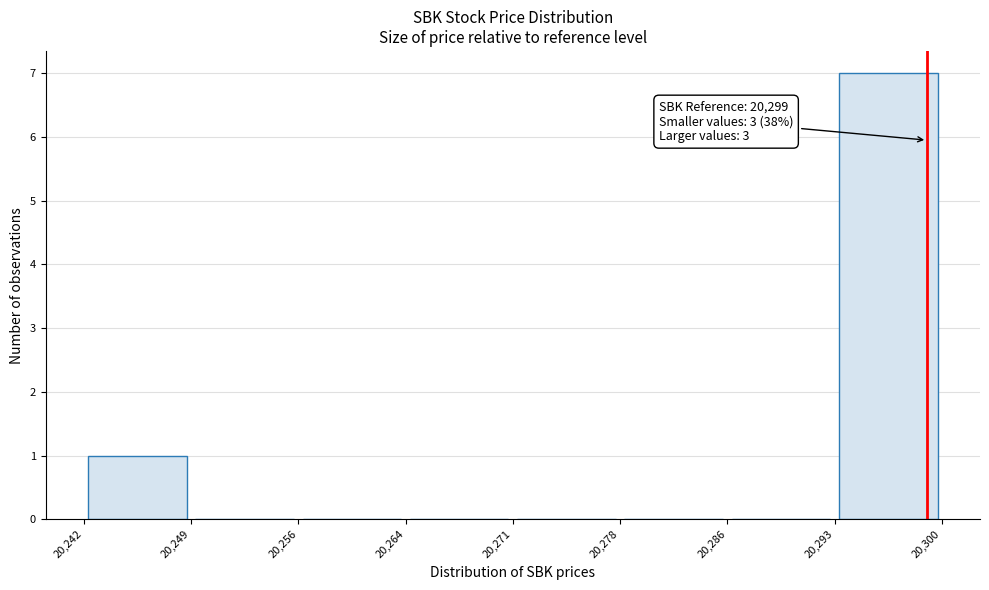

Over which range of the x-axis is the bar tallest?

20,293 to 20,300